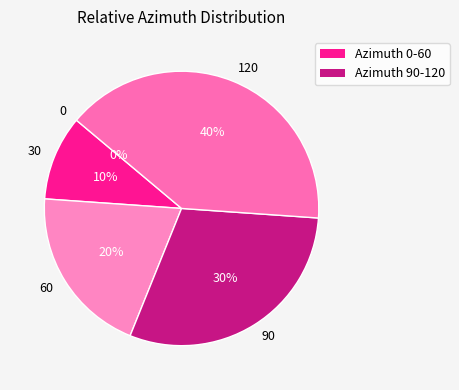

To the nearest percent, what portion does Dip 15.00h (60) represent?

20%